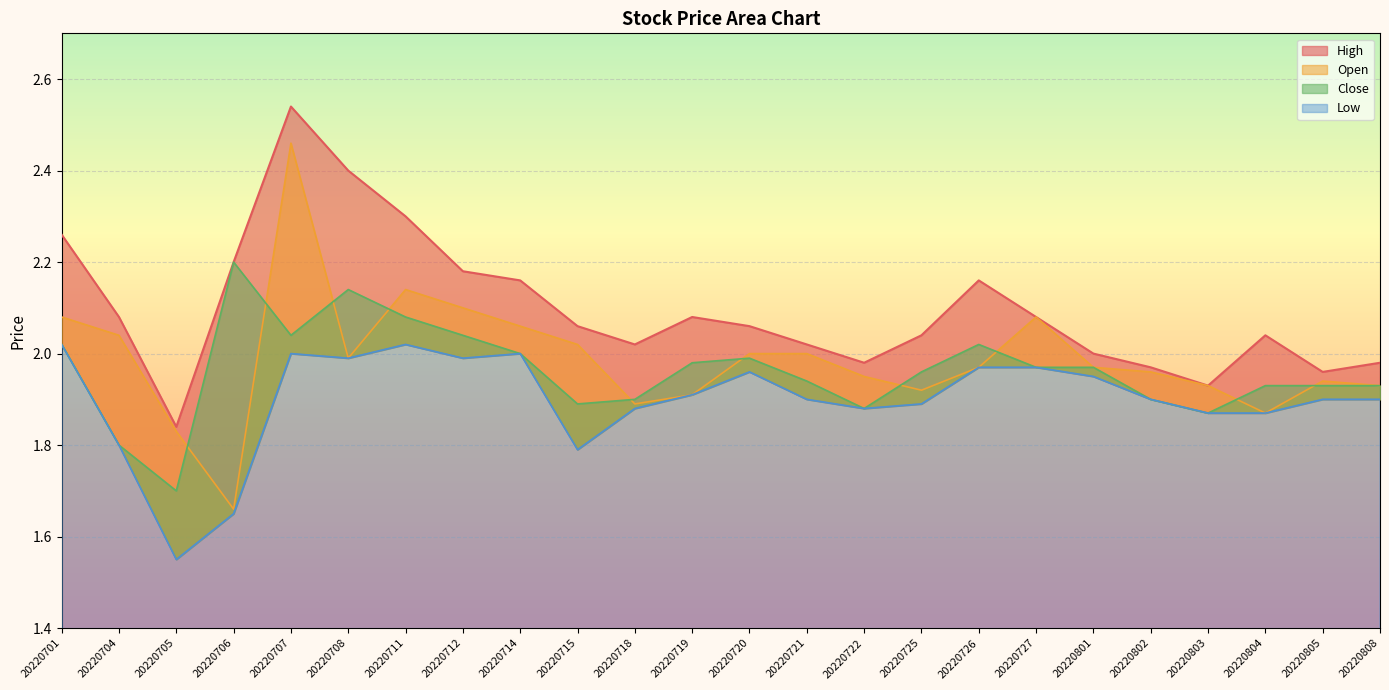

Reading left to right, transcribe all the data shown in this chart.

High: 20220701=2.3	20220704=2.1	20220705=1.8	20220706=2.2	20220707=2.5	20220708=2.4	20220711=2.3	20220712=2.2	20220714=2.2	20220715=2.1	20220718=2.0	20220719=2.1	20220720=2.1	20220721=2.0	20220722=2.0	20220725=2.0	20220726=2.2	20220727=2.1	20220801=2.0	20220802=2.0	20220803=1.9	20220804=2.0	20220805=2.0	20220808=2.0
Open: 20220701=2.1	20220704=2.0	20220705=1.8	20220706=1.7	20220707=2.5	20220708=2.0	20220711=2.1	20220712=2.1	20220714=2.1	20220715=2.0	20220718=1.9	20220719=1.9	20220720=2.0	20220721=2.0	20220722=1.9	20220725=1.9	20220726=2.0	20220727=2.1	20220801=2.0	20220802=2.0	20220803=1.9	20220804=1.9	20220805=1.9	20220808=1.9
Close: 20220701=2.0	20220704=1.8	20220705=1.7	20220706=2.2	20220707=2.0	20220708=2.1	20220711=2.1	20220712=2.0	20220714=2.0	20220715=1.9	20220718=1.9	20220719=2.0	20220720=2.0	20220721=1.9	20220722=1.9	20220725=2.0	20220726=2.0	20220727=2.0	20220801=2.0	20220802=1.9	20220803=1.9	20220804=1.9	20220805=1.9	20220808=1.9
Low: 20220701=2.0	20220704=1.8	20220705=1.6	20220706=1.6	20220707=2.0	20220708=2.0	20220711=2.0	20220712=2.0	20220714=2.0	20220715=1.8	20220718=1.9	20220719=1.9	20220720=2.0	20220721=1.9	20220722=1.9	20220725=1.9	20220726=2.0	20220727=2.0	20220801=1.9	20220802=1.9	20220803=1.9	20220804=1.9	20220805=1.9	20220808=1.9